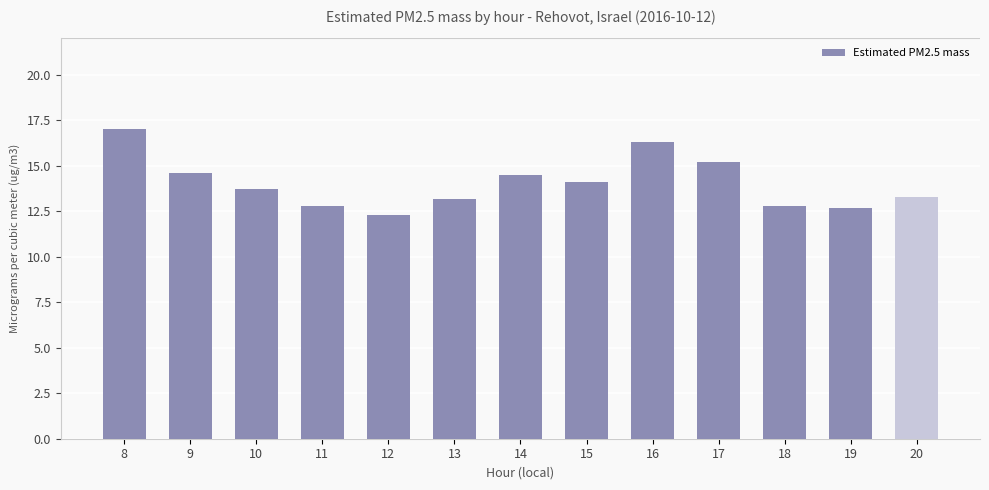

Count the number of categories in the chart.

13